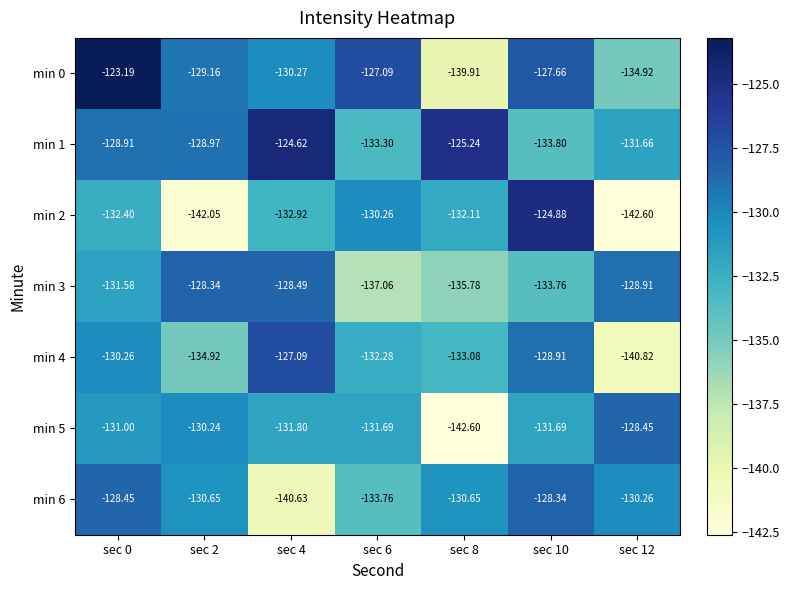

Which series has the largest range (max minus min)?

min 2